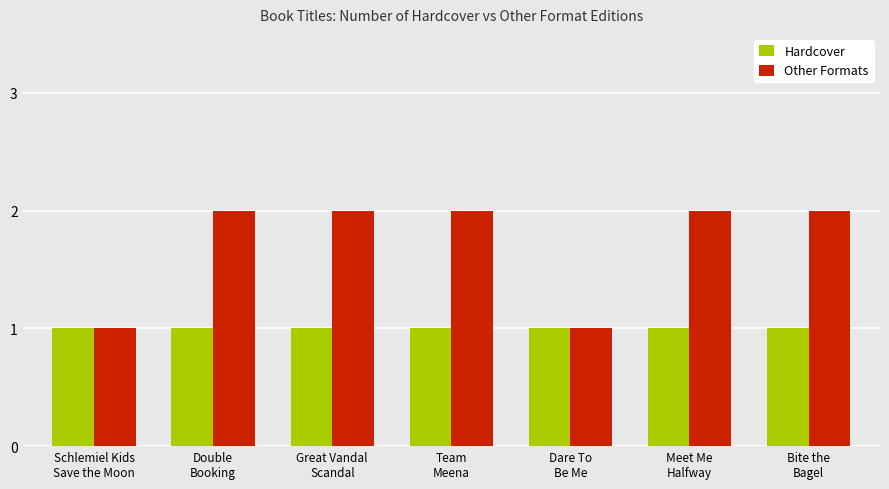

True or false: Hardcover has a value of 0 at Great Vandal
Scandal.

False